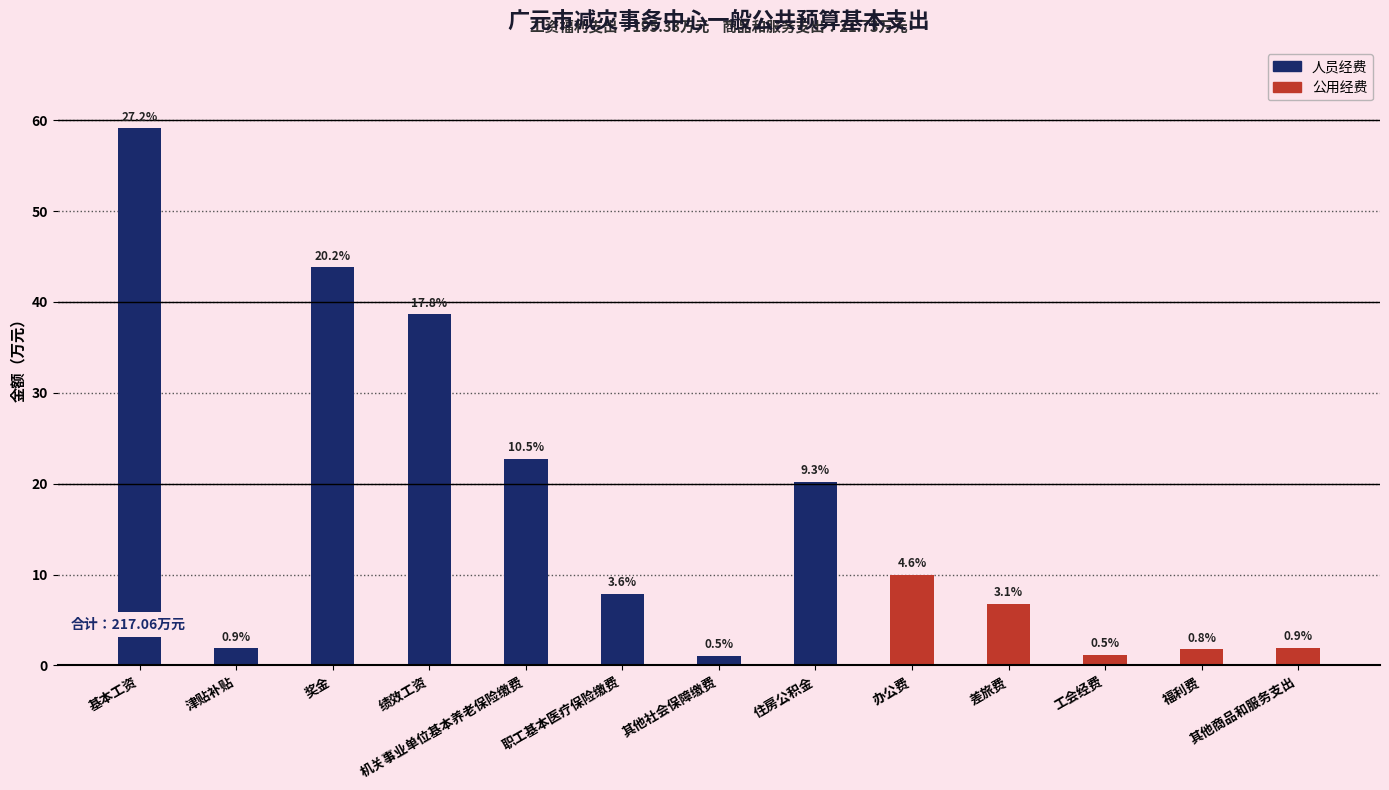

Read the 公用经费 value at 差旅费.

6.8